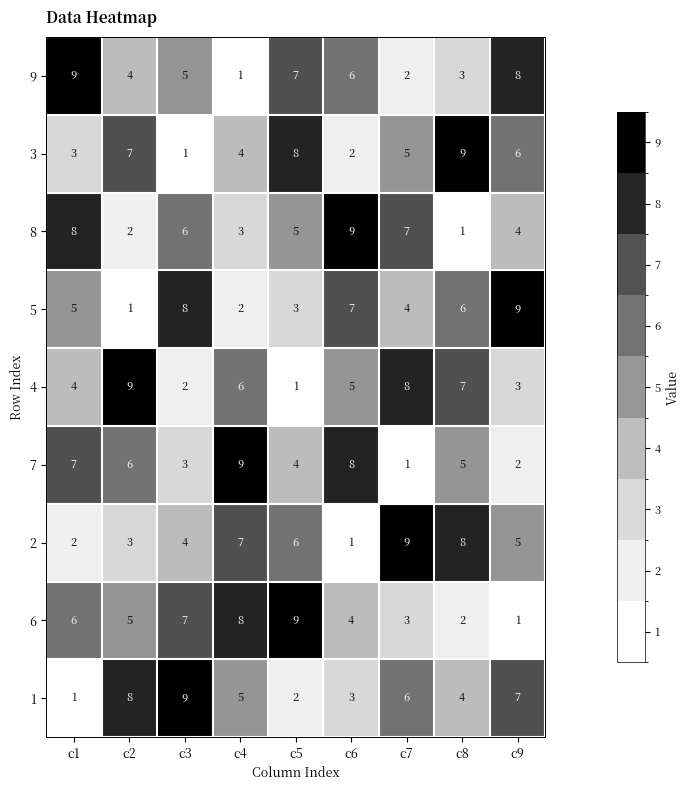

What is the difference between the highest and lowest values at c1?

8